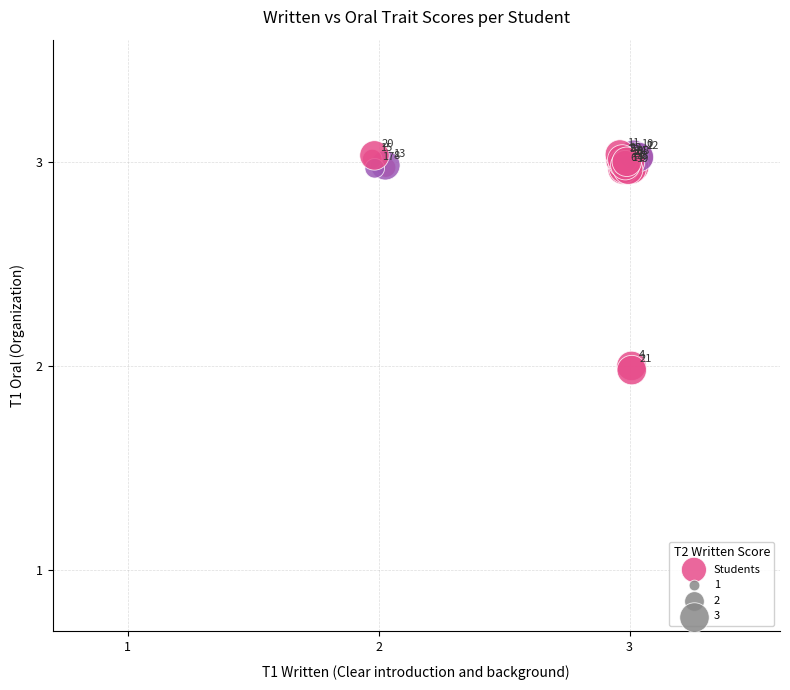

What Y value in the scatter plot is closest to 2?

2.0